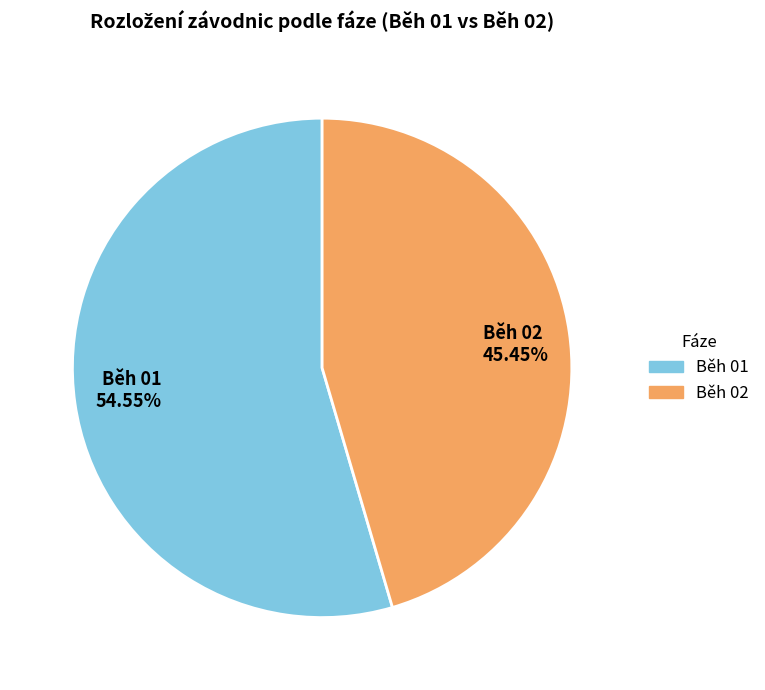

Combined, do Běh 02 45.45% and Běh 01 54.55% account for over 50%?

Yes